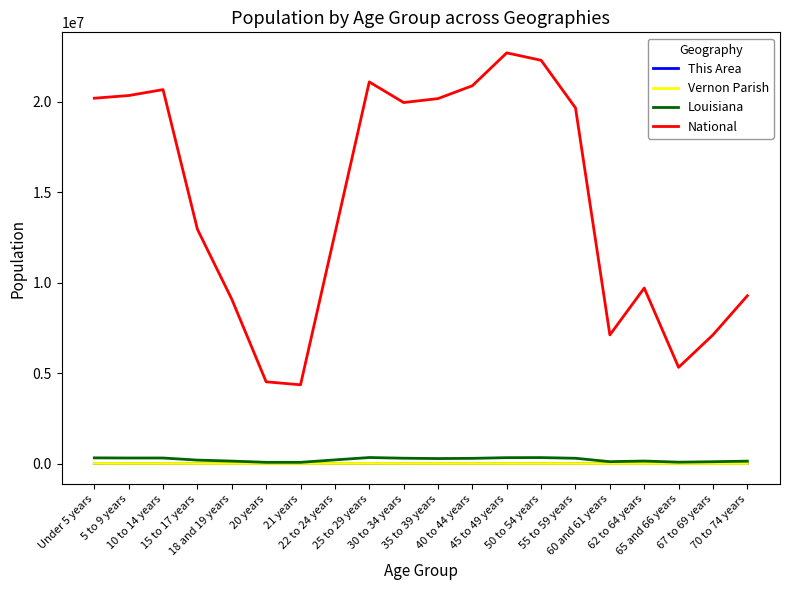

What is the maximum value shown in the chart?

22708591